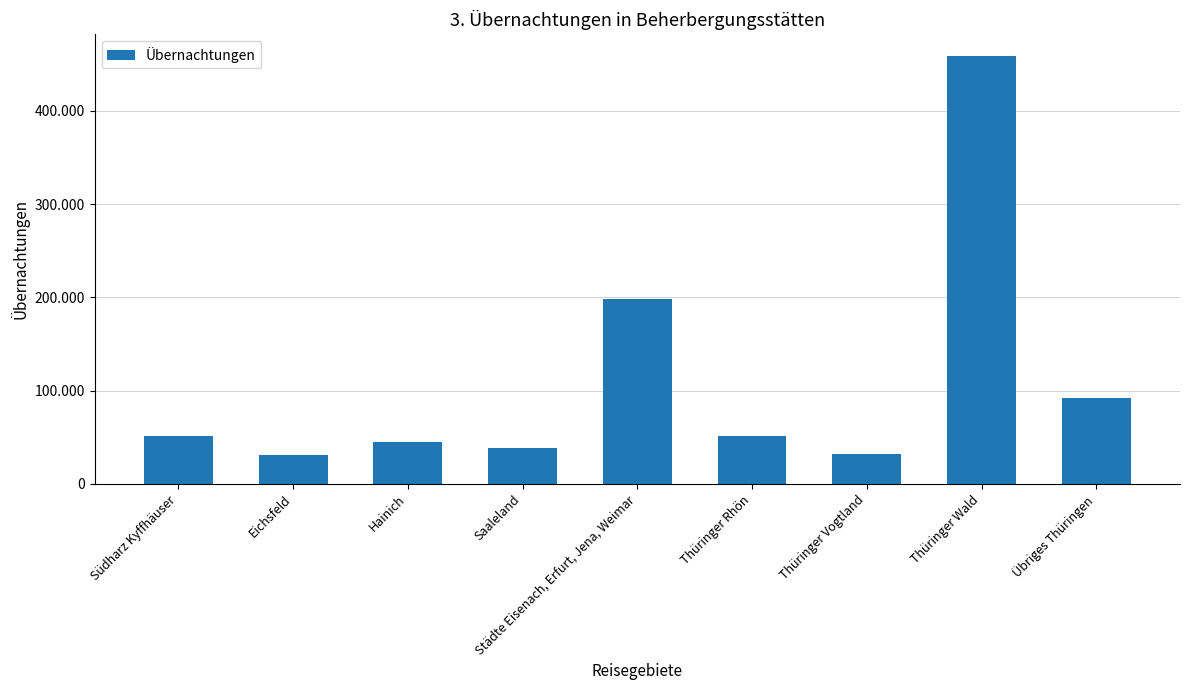

The chart shows a value of 20704 at Hainich. True or false?

False